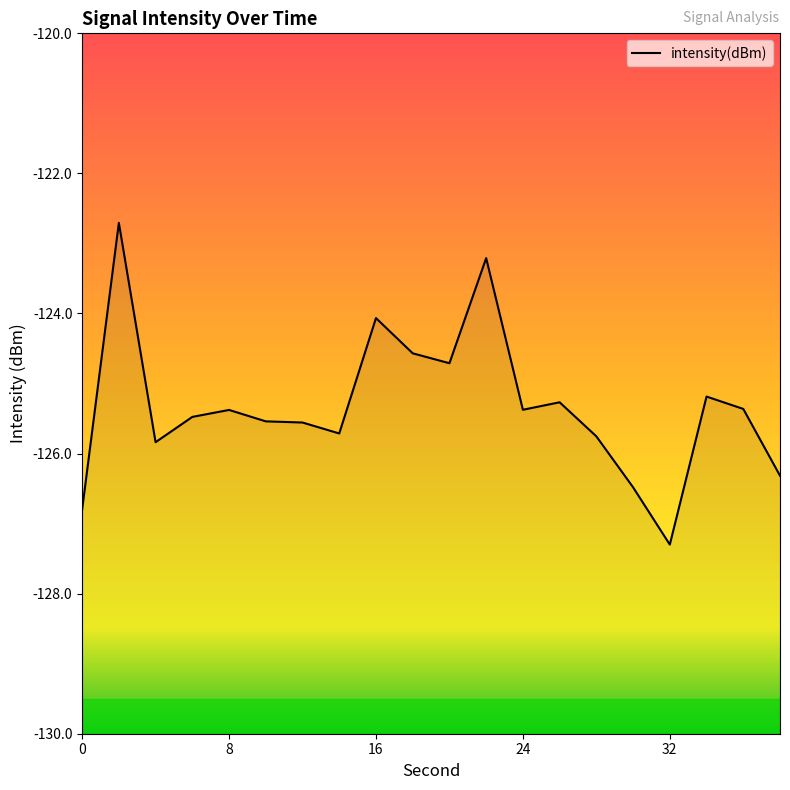

Rank the categories by value from highest to lowest.

2, 22, 16, 18, 20, 34, 26, 36, 24, 8, 6, 10, 12, 14, 28, 4, 38, 30, 0, 32